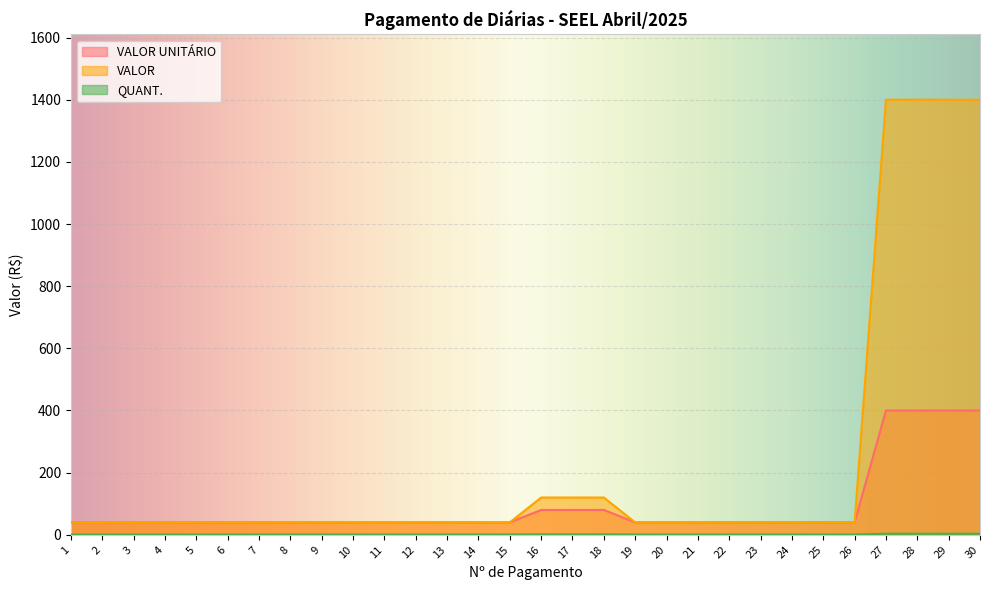

Rank the series by their maximum value, from lowest to highest.

QUANT., VALOR UNITÁRIO, VALOR